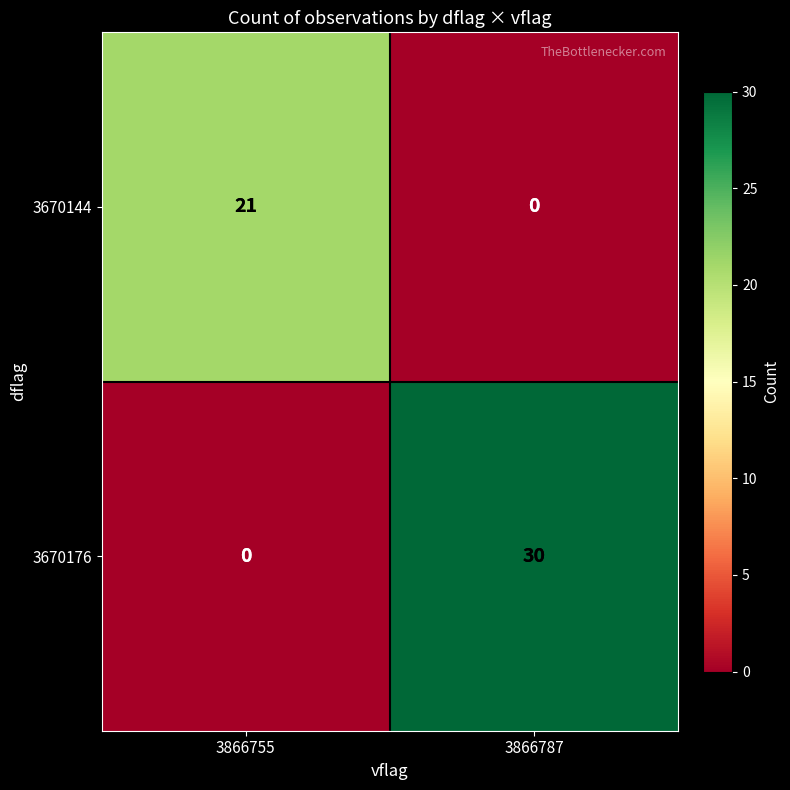

The value of 3670176 at 3866787 is 30. True or false?

True